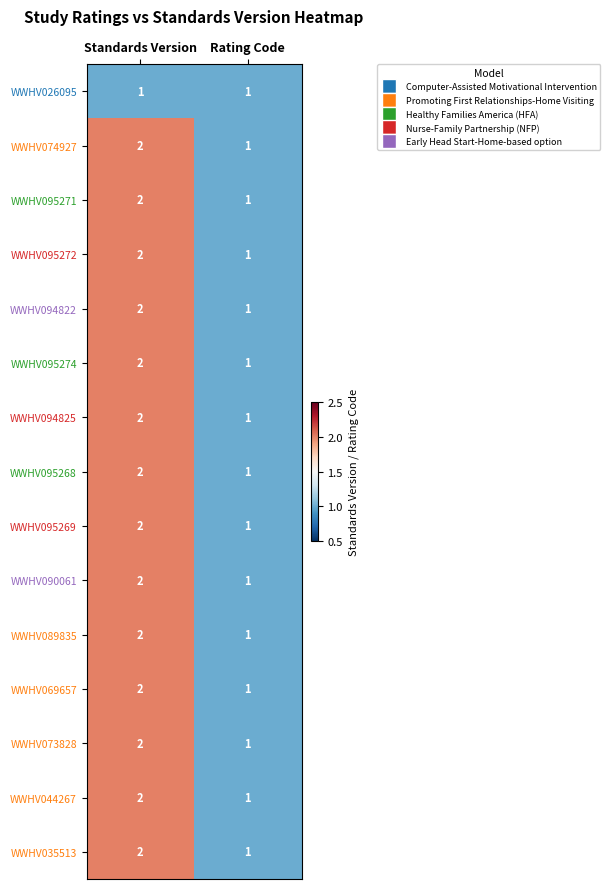

At which label does WWHV069657 reach its minimum?

Rating Code